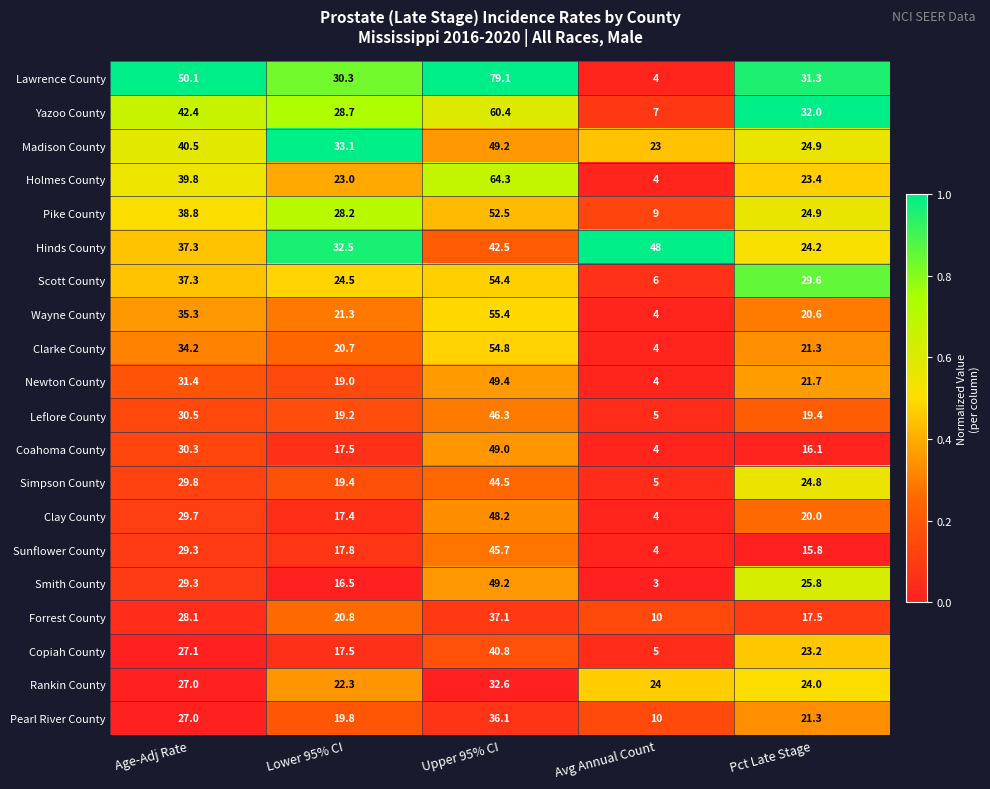

What is the highest value of the Holmes County series?

64.3